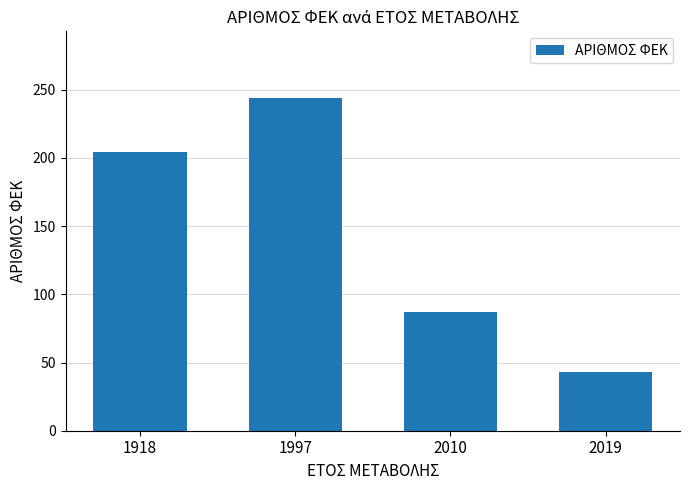

Which label corresponds to the smallest value in the chart?

2019